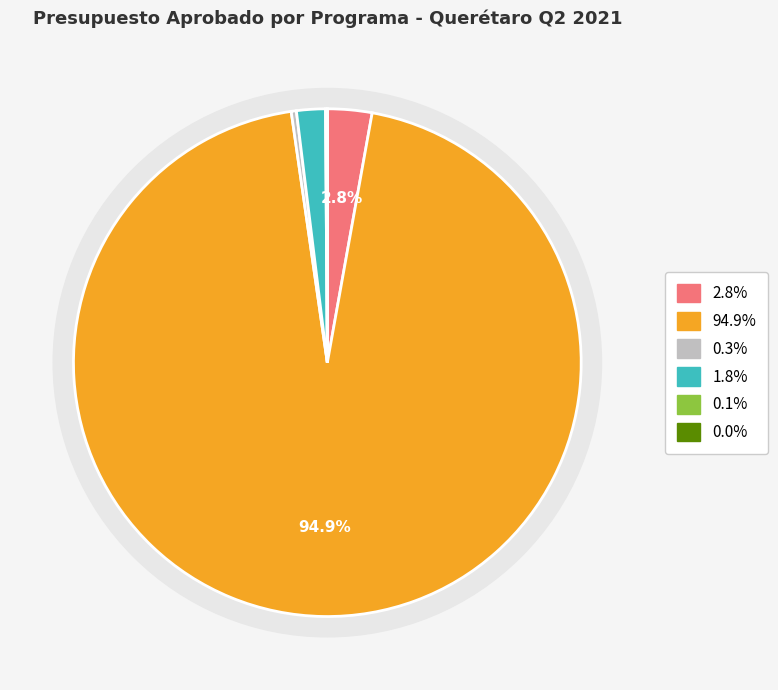

To the nearest percent, what portion does FAM Infraestructura Educativa Básica represent?

3%